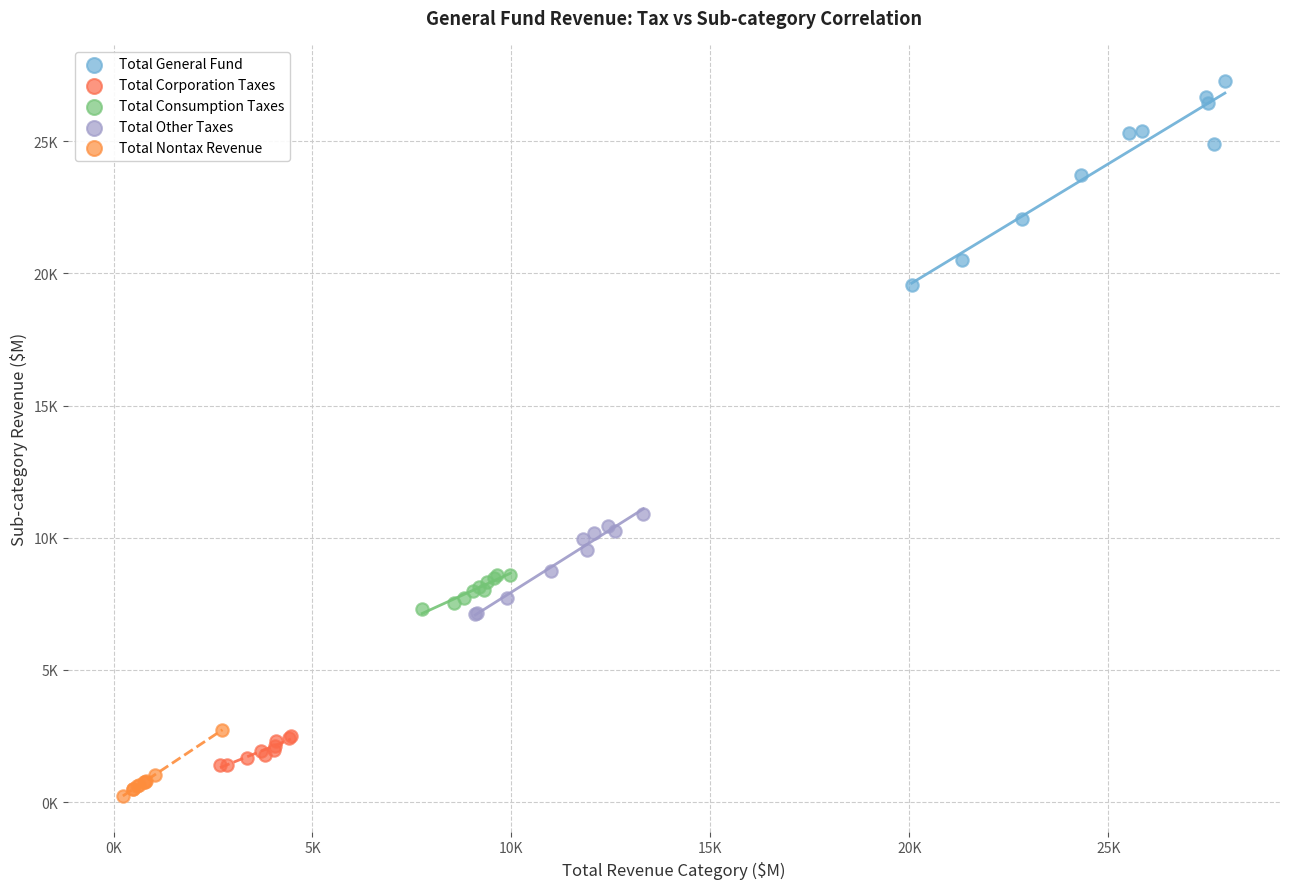

What are all the series names shown in the legend?

Total General Fund, Total Corporation Taxes, Total Consumption Taxes, Total Other Taxes, Total Nontax Revenue